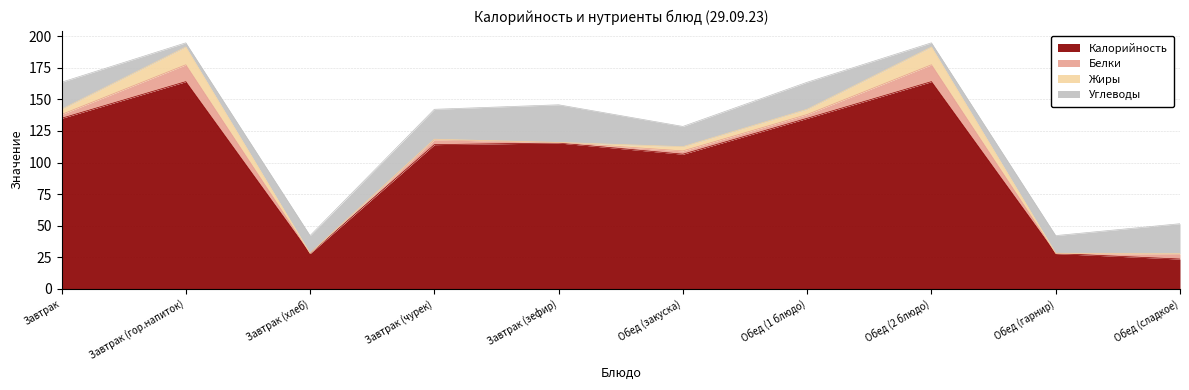

Is it true that Калорийность equals 114.2 at Завтрак (чурек)?

True